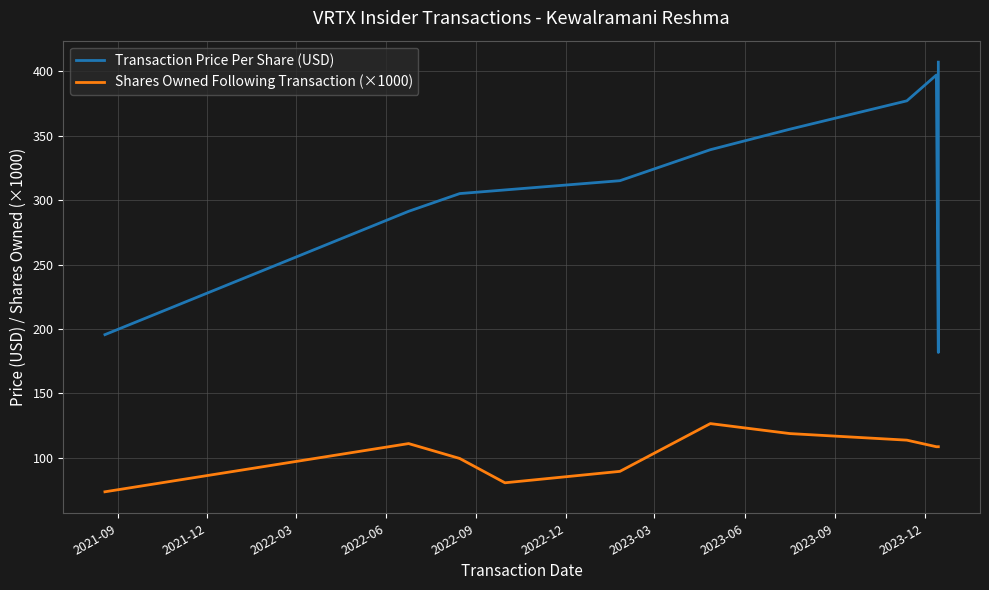

At which category does the chart reach its minimum across all series?

2021-08-19